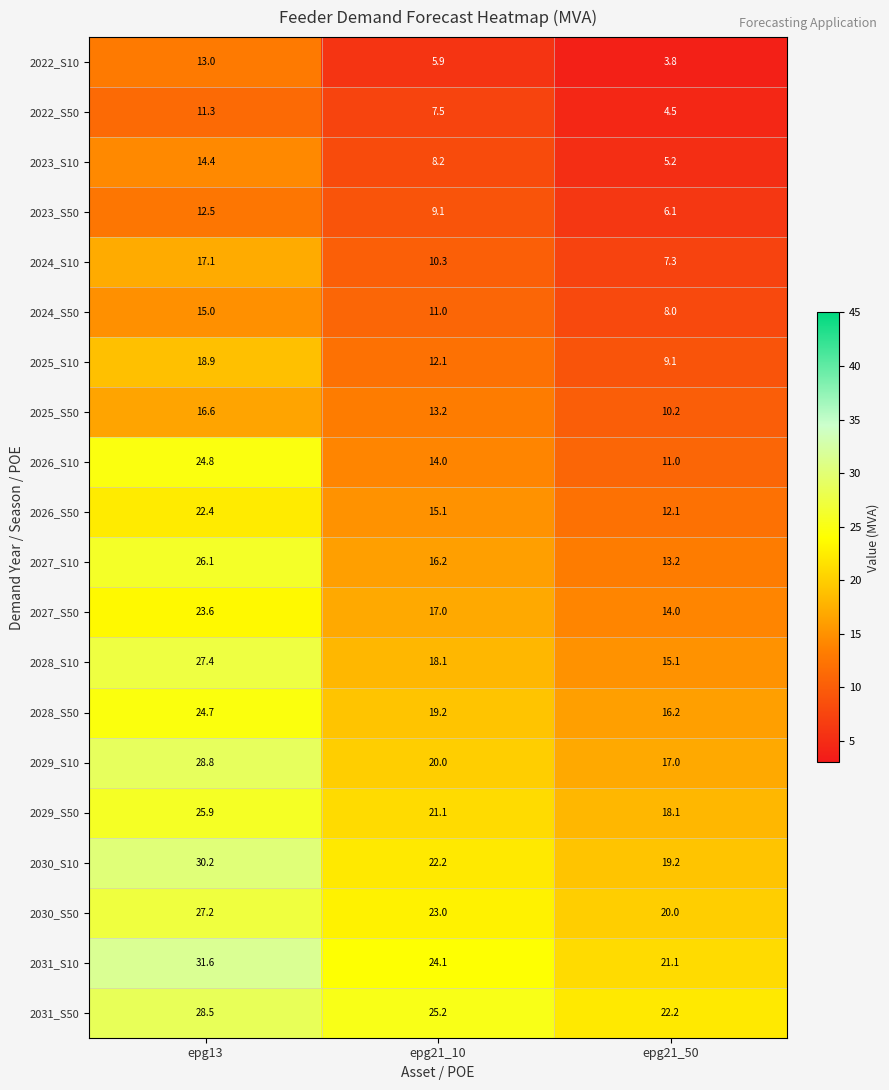

What is the spread (max minus min) of values at epg21_10?

19.3